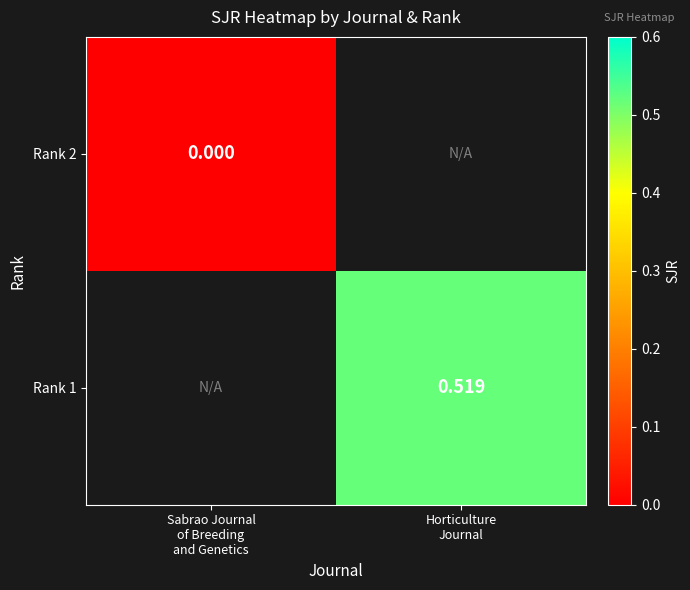

Where does the Rank 1 series first go above 0?

Horticulture Journal